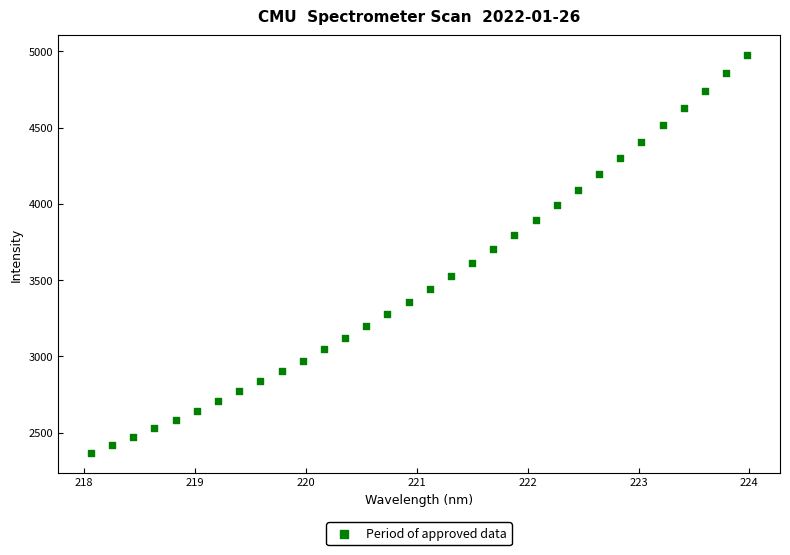

What is the range of X values (max minus min)?

5.9